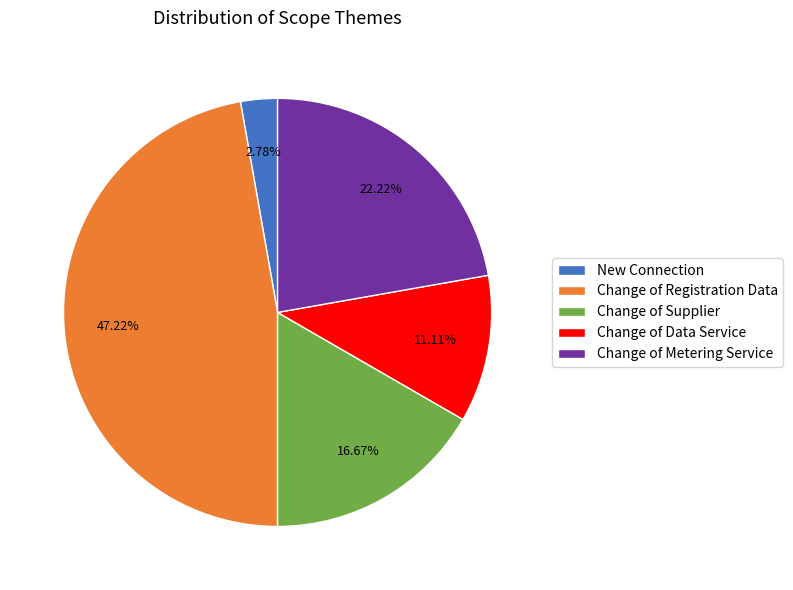

Which slice is the largest?

Change of Registration Data